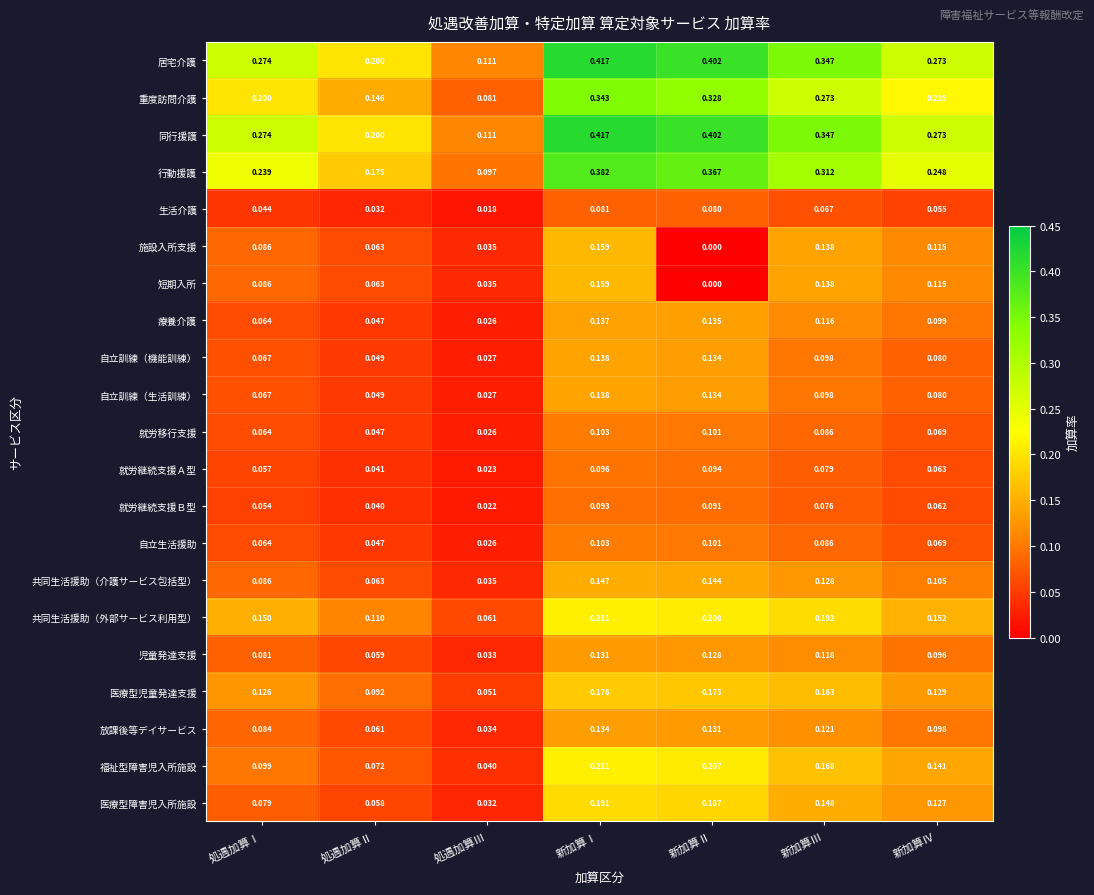

At which label is 居宅介護 closest to 0?

処遇加算Ⅲ